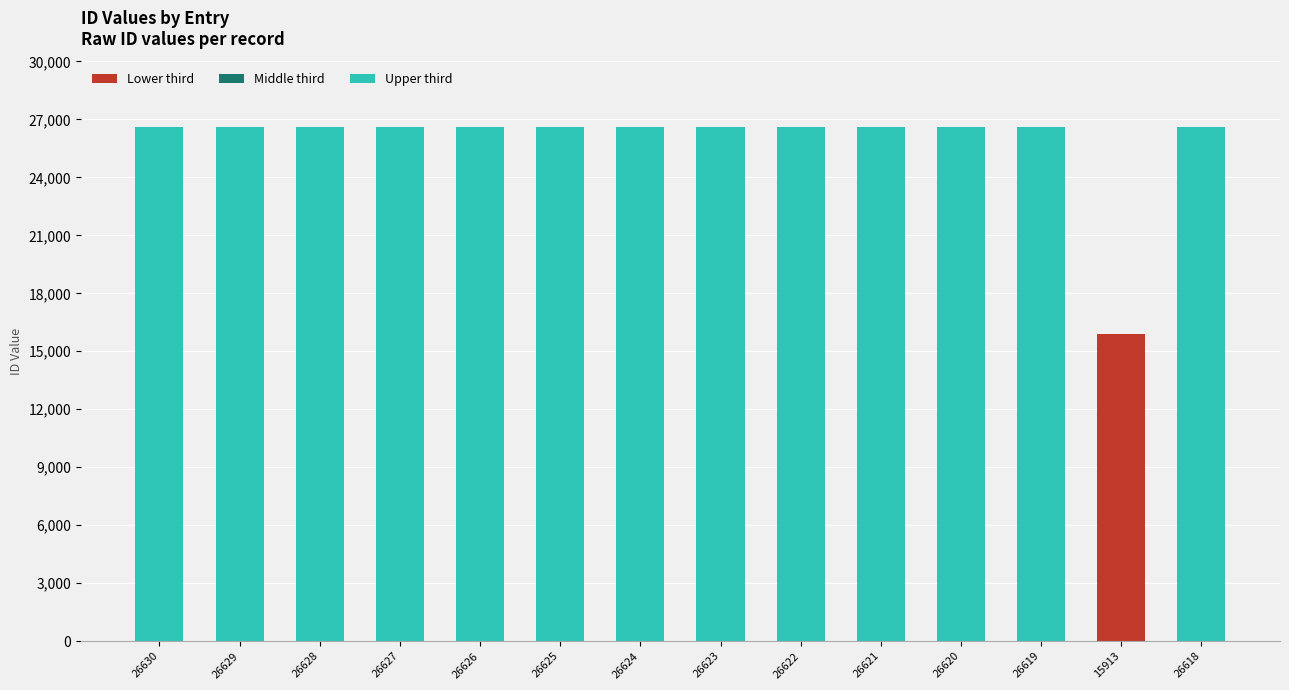

What is the spread (max minus min) of values at 26621?

26621